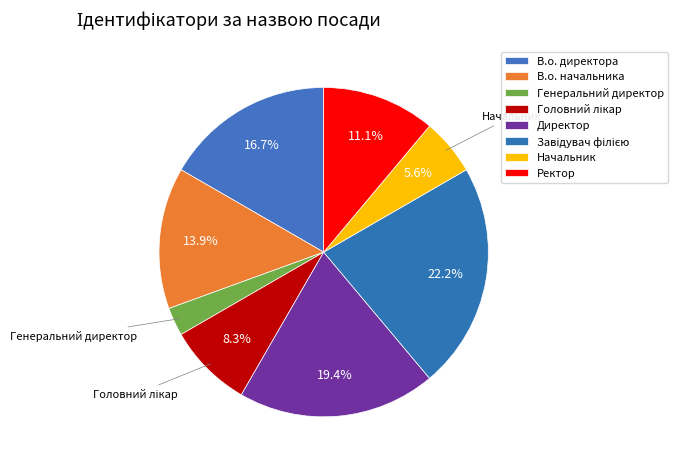

How many segments does this pie chart have?

8